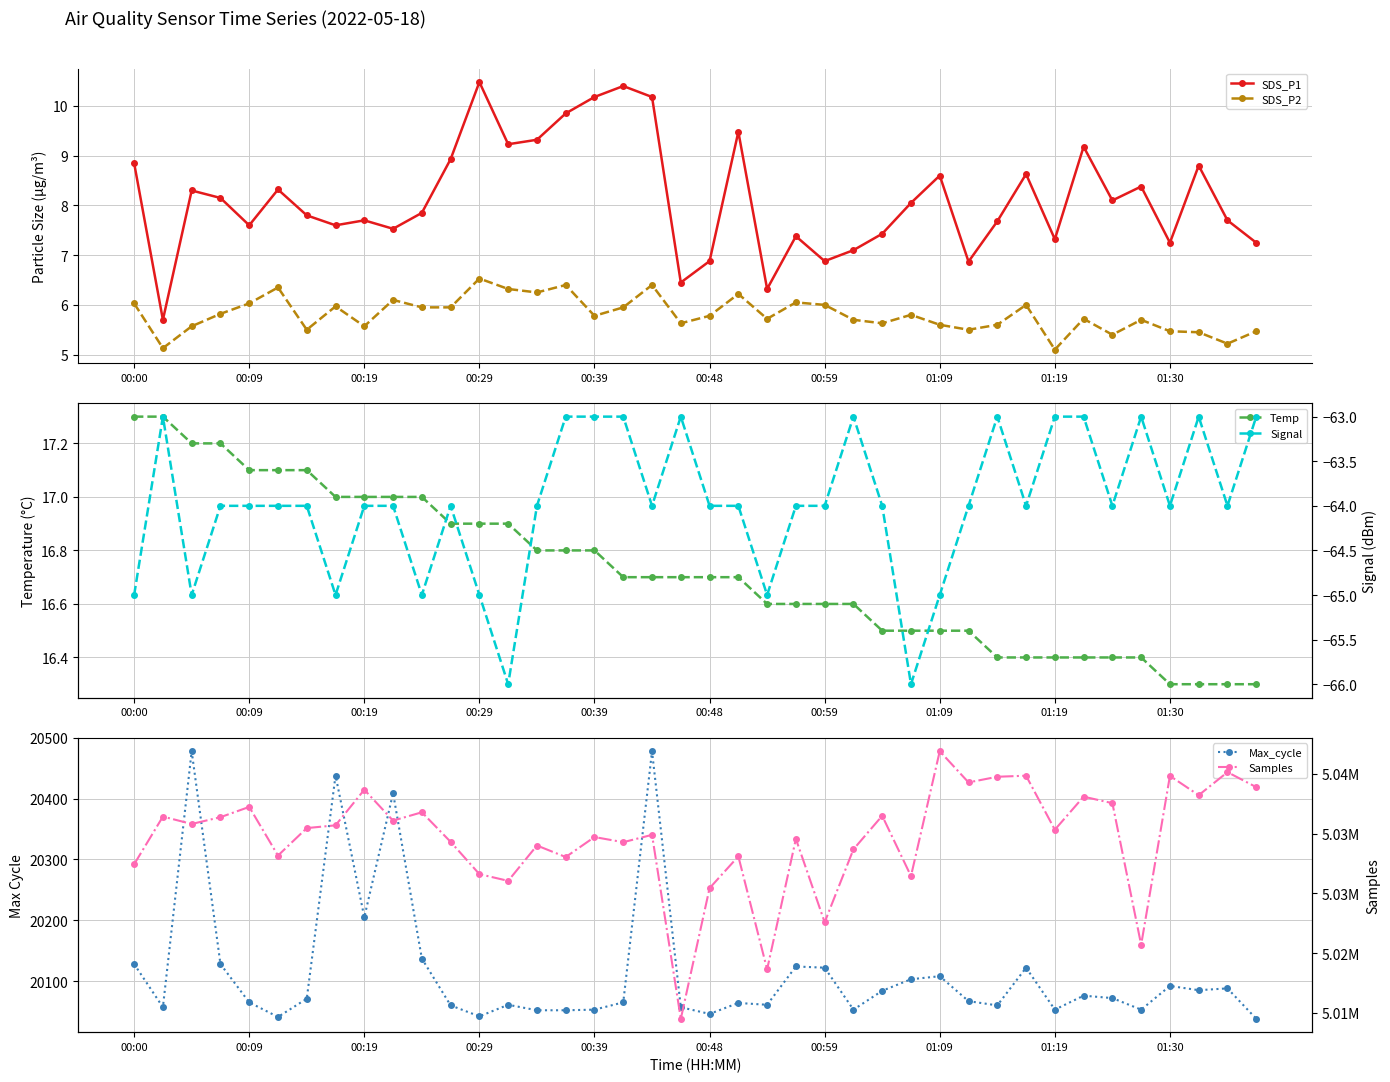

Is this an area chart (filled region under the line)?

No